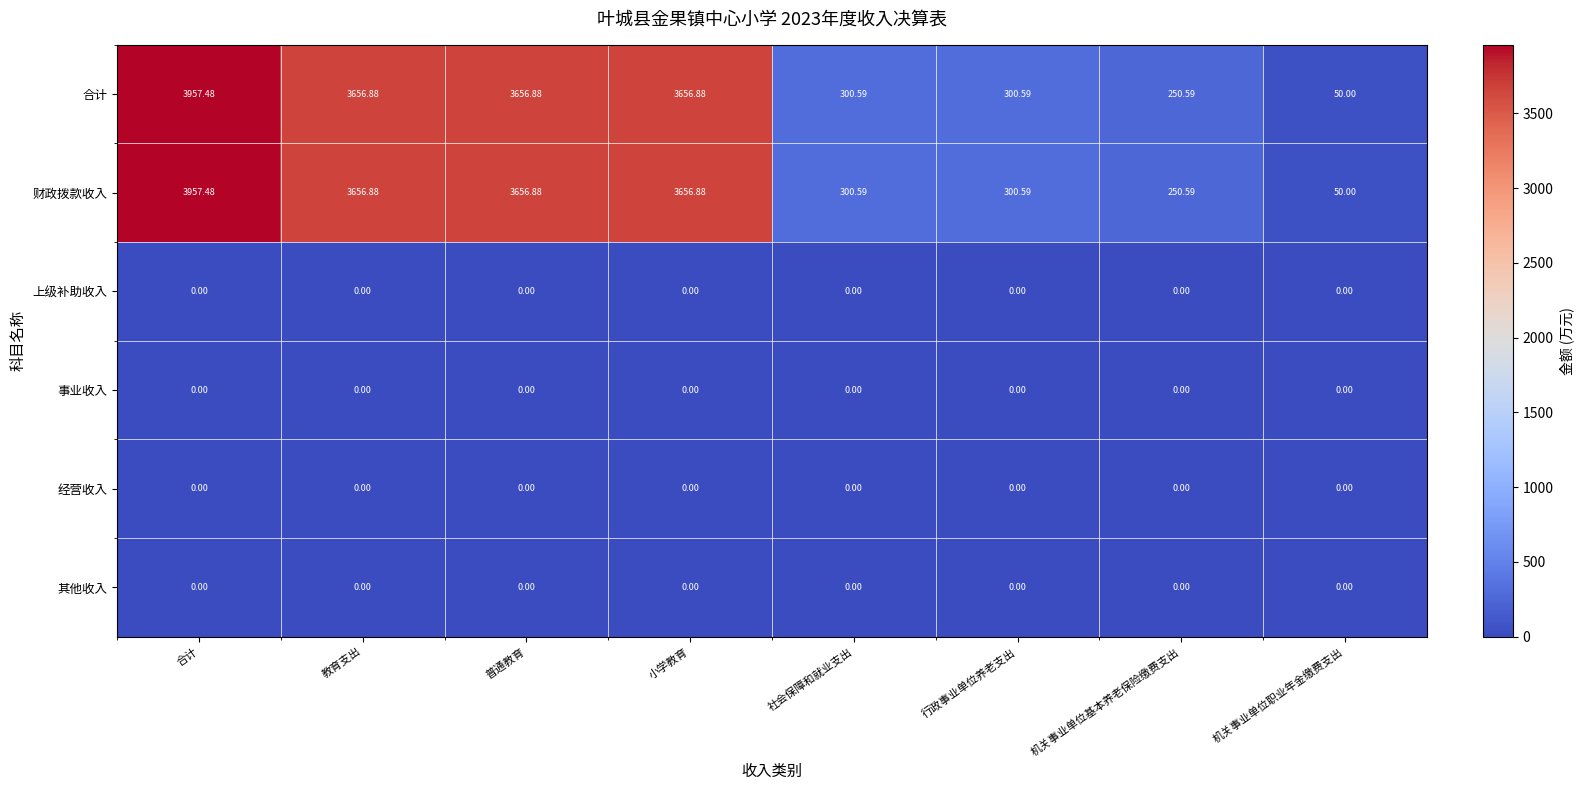

At which category is the sum across all series the highest?

合计